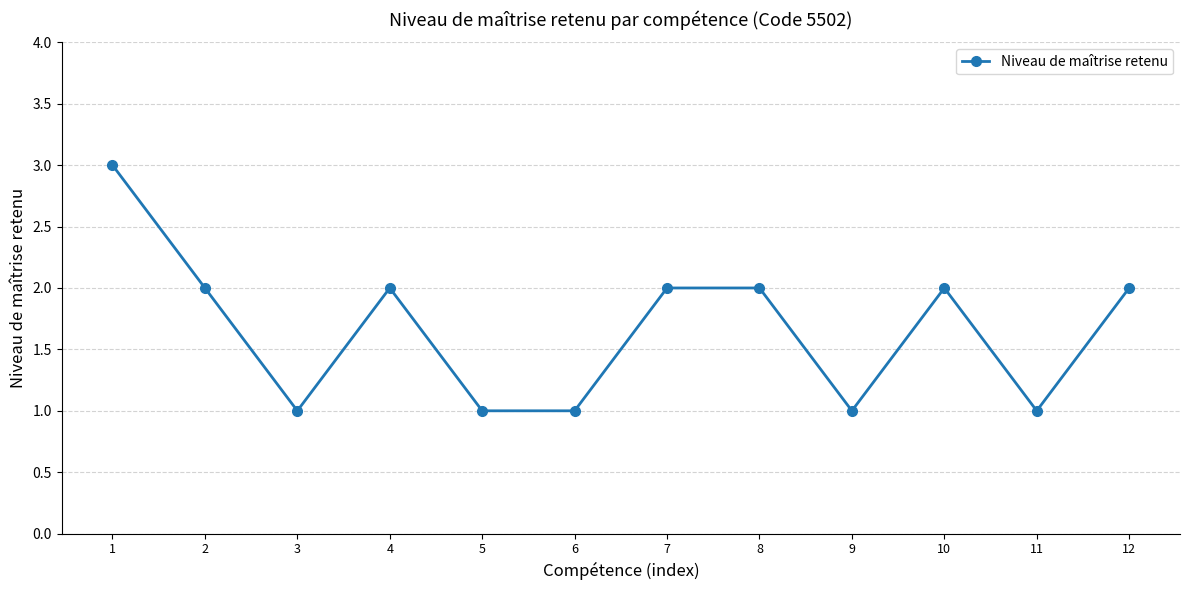

Between 1 and 9, which is larger?

1